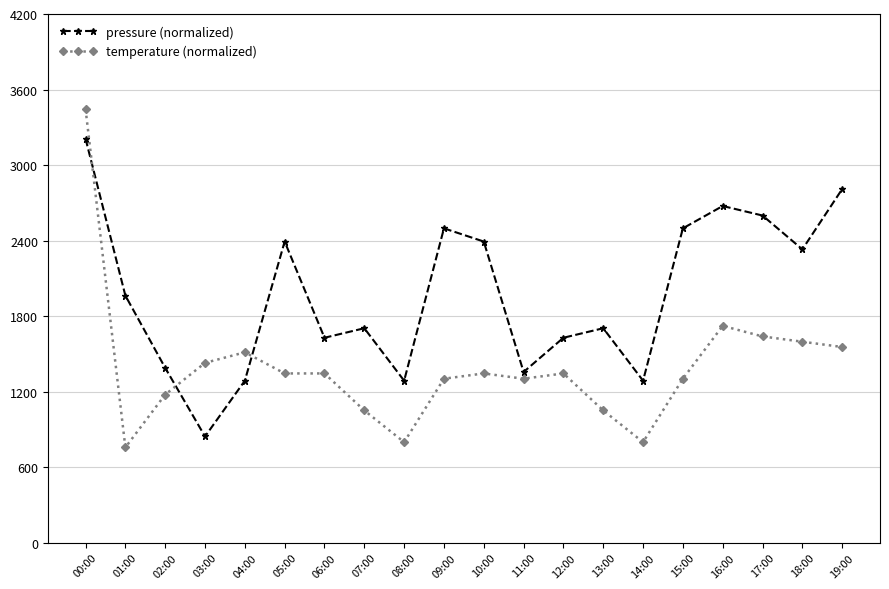

What is the total value across all series at 12:00?

2971.5